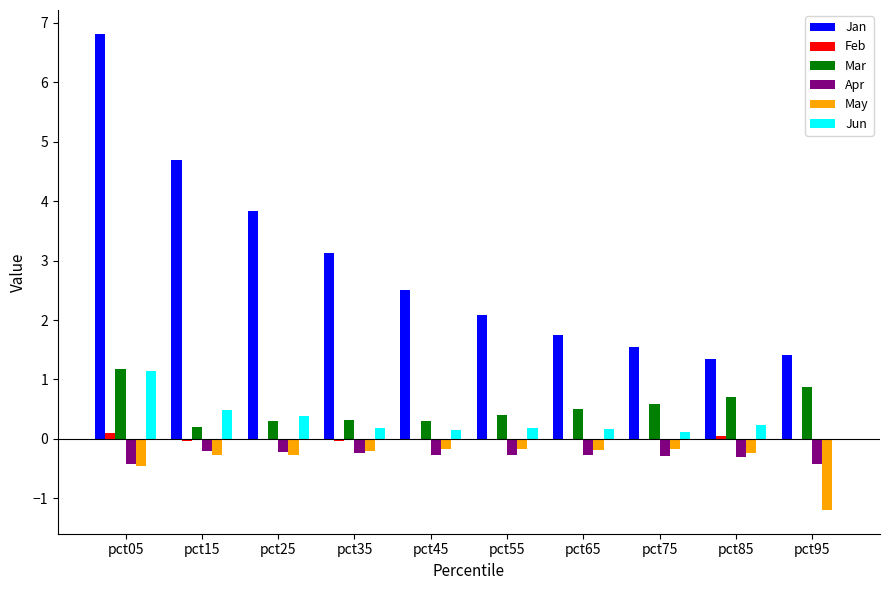

How many series are shown in this chart?

6